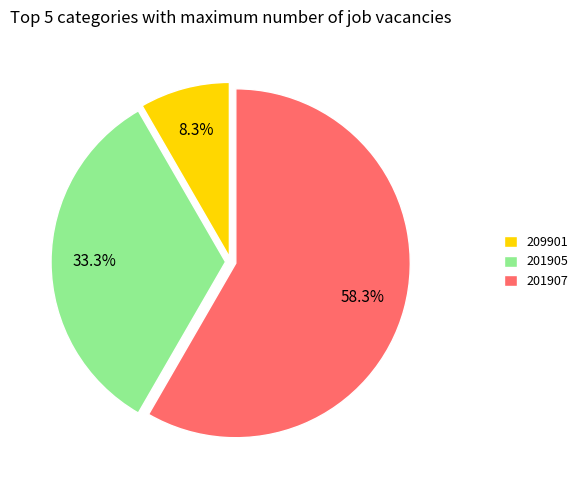

How many segments does this pie chart have?

3